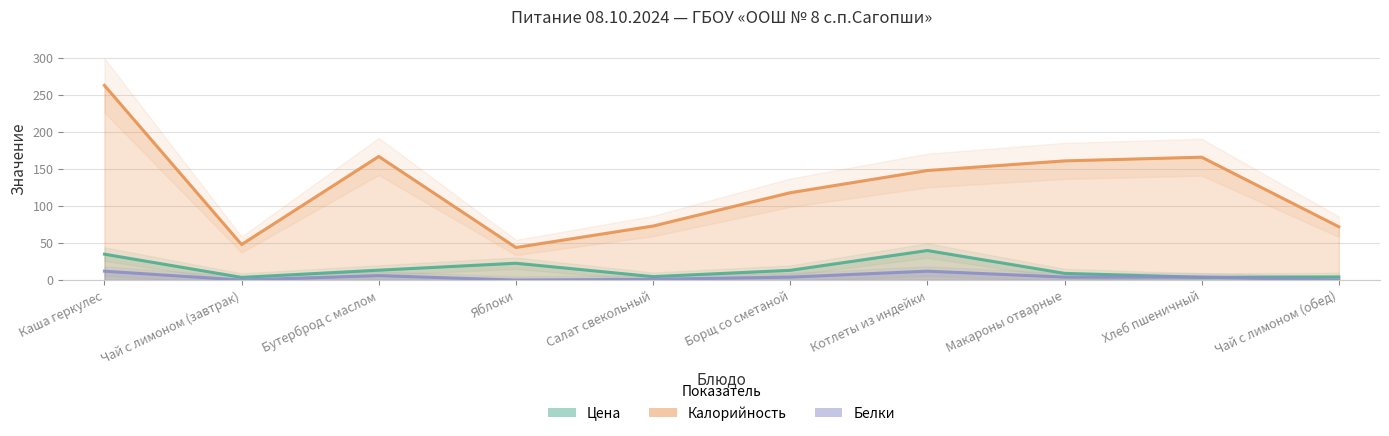

At which category is the sum across all series the highest?

Каша геркулес